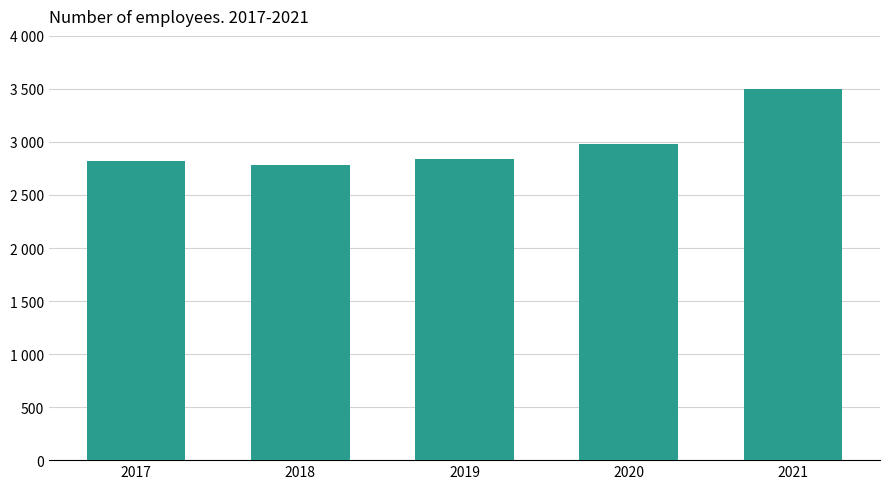

Approximately how many times larger is the value at 2017 compared to 2020?

0.9